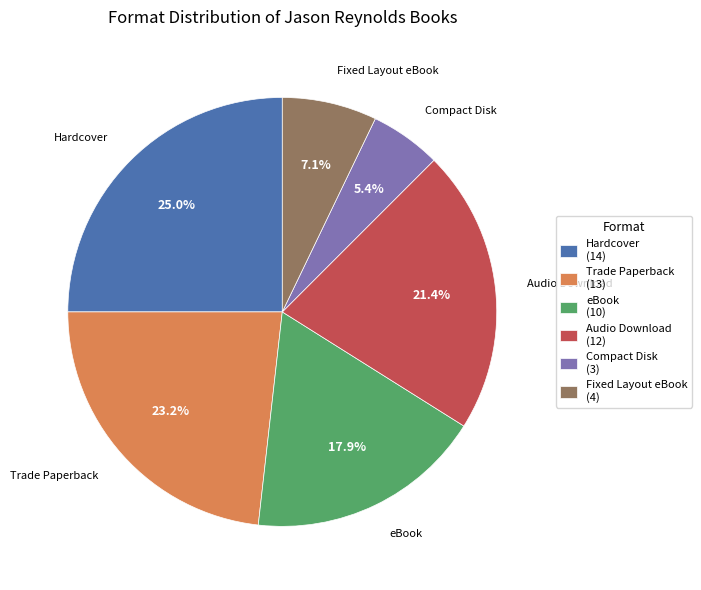

What percentage is the Trade Paperback slice, to the nearest percent?

23%